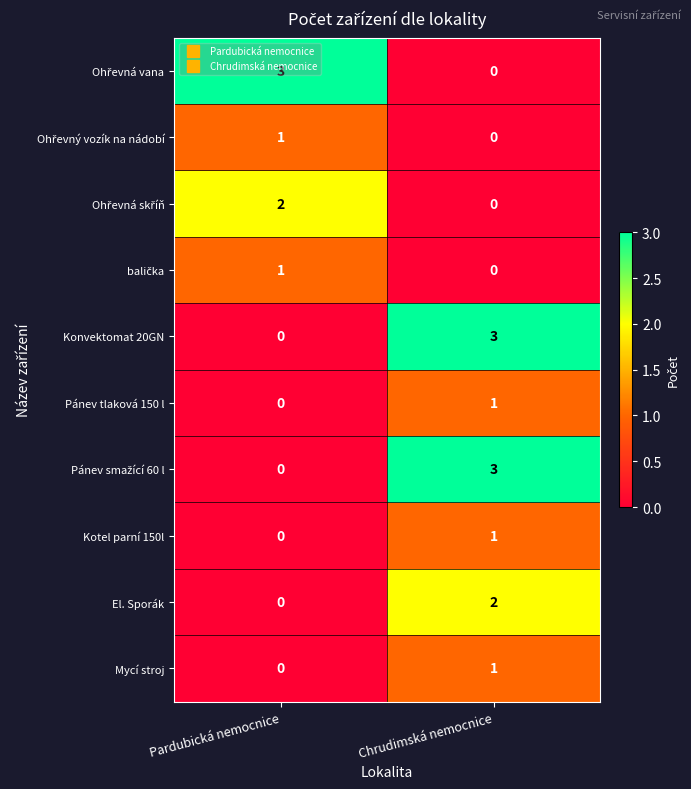

List the labels in order of El. Sporák value, largest first.

Chrudimská nemocnice, Pardubická nemocnice